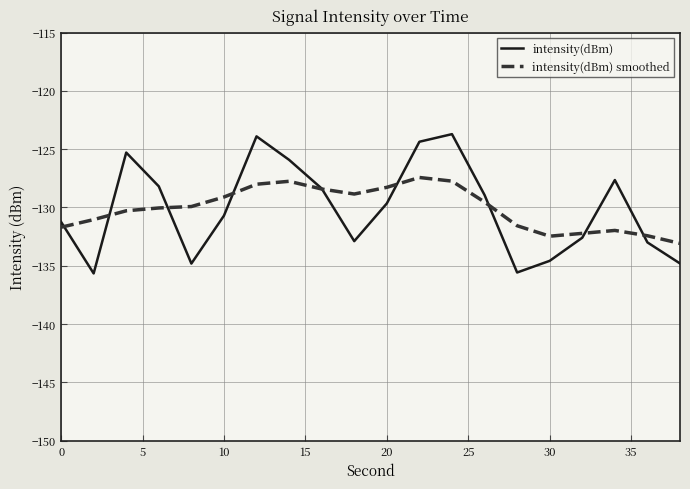

What is the greatest value displayed?

-123.7